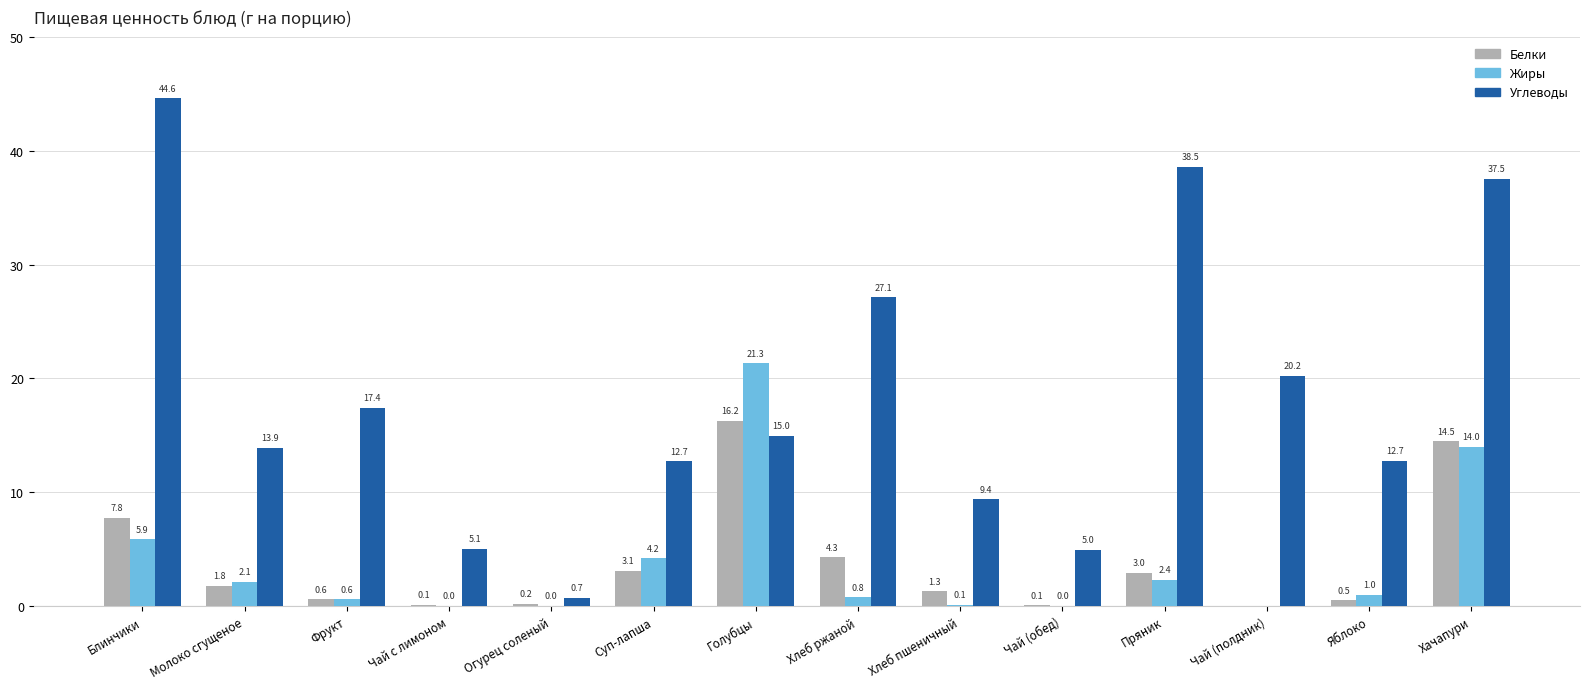

How many distinct data groups are displayed?

3